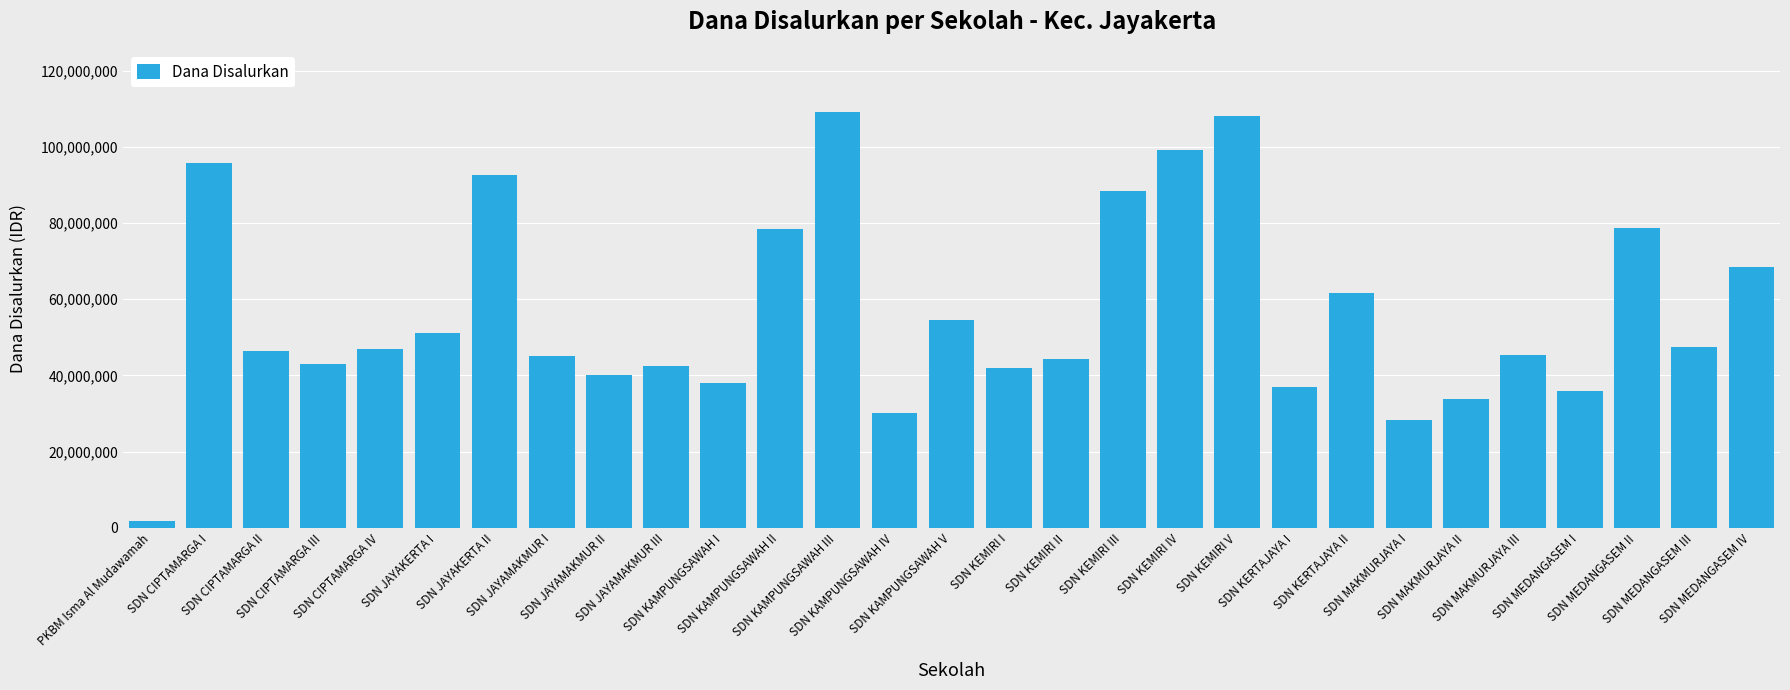

What is the value of the 15th bar from the left?

54675000